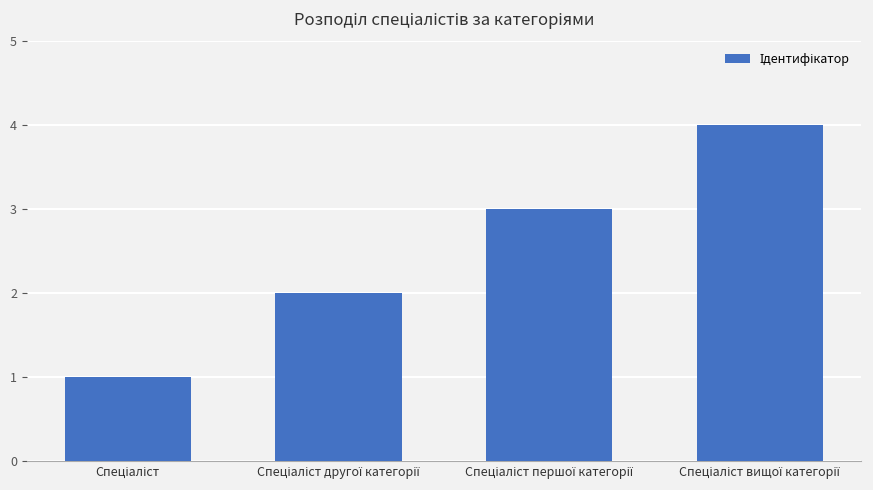

What is the sum of all values?

10